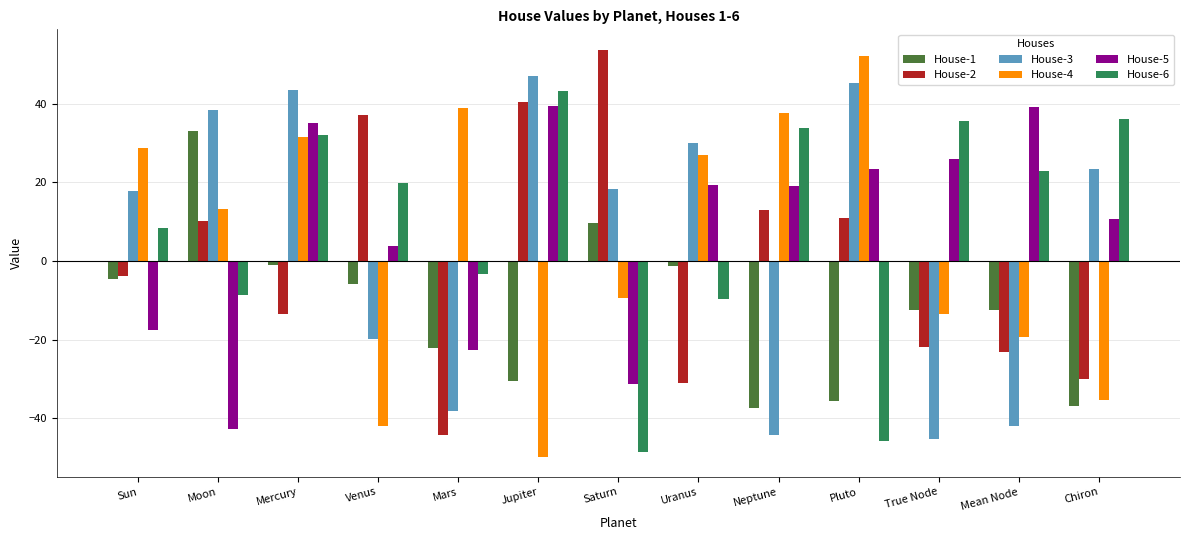

How many bars are there in each group?

6